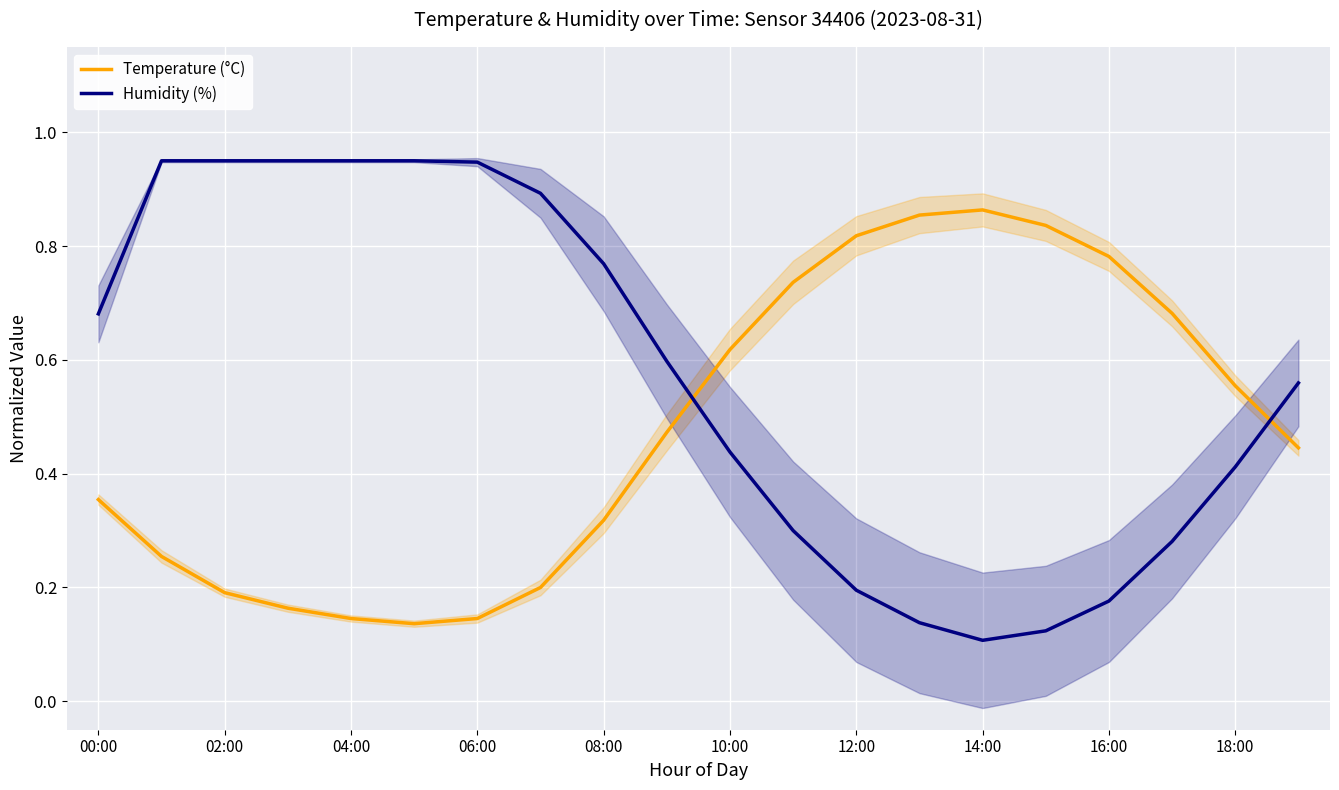

How many interior local valleys does the Temperature (°C) series have?

1